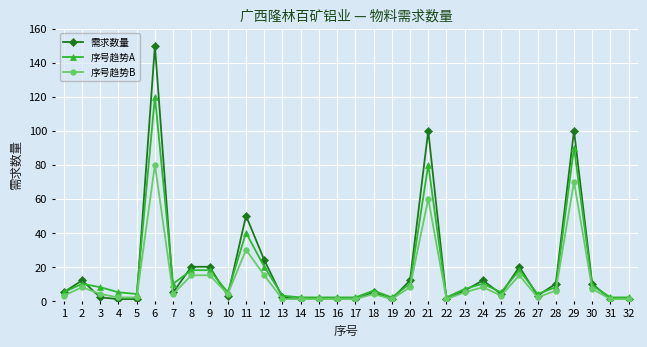

Rank the series by their maximum value, from highest to lowest.

需求数量, 序号趋势A, 序号趋势B